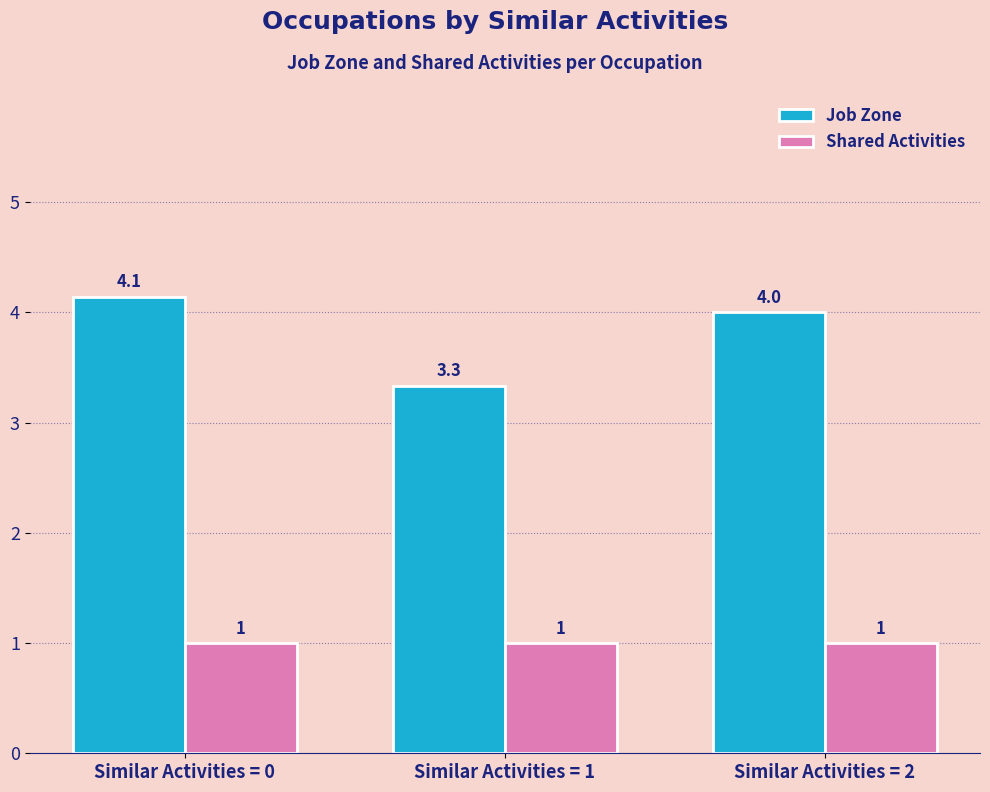

Which series has the largest total across all categories?

Job Zone